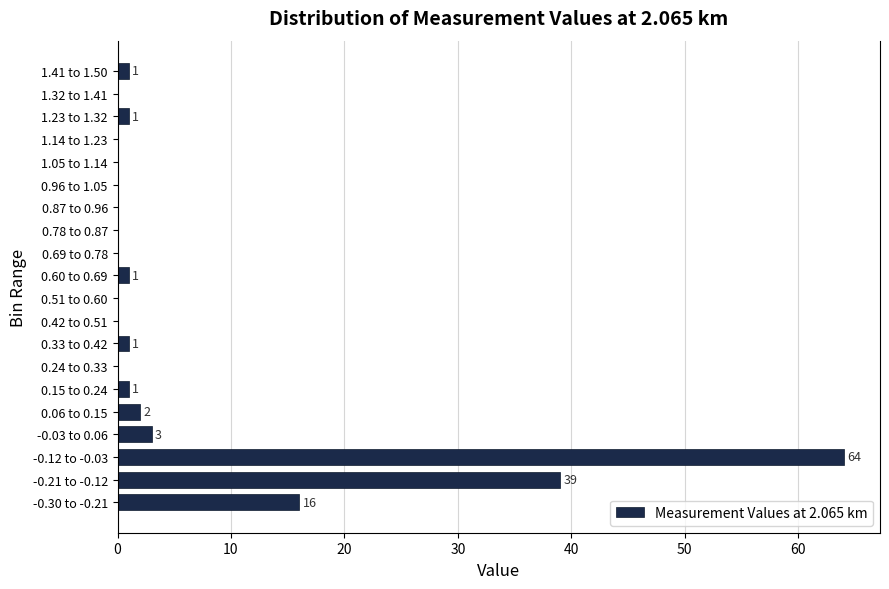

Reading bottom to top, what are all the values shown in this chart?

-0.30 to -0.21=16	-0.21 to -0.12=39	-0.12 to -0.03=64	-0.03 to 0.06=3	0.06 to 0.15=2	0.15 to 0.24=1	0.24 to 0.33=0	0.33 to 0.42=1	0.42 to 0.51=0	0.51 to 0.60=0	0.60 to 0.69=1	0.69 to 0.78=0	0.78 to 0.87=0	0.87 to 0.96=0	0.96 to 1.05=0	1.05 to 1.14=0	1.14 to 1.23=0	1.23 to 1.32=1	1.32 to 1.41=0	1.41 to 1.50=1